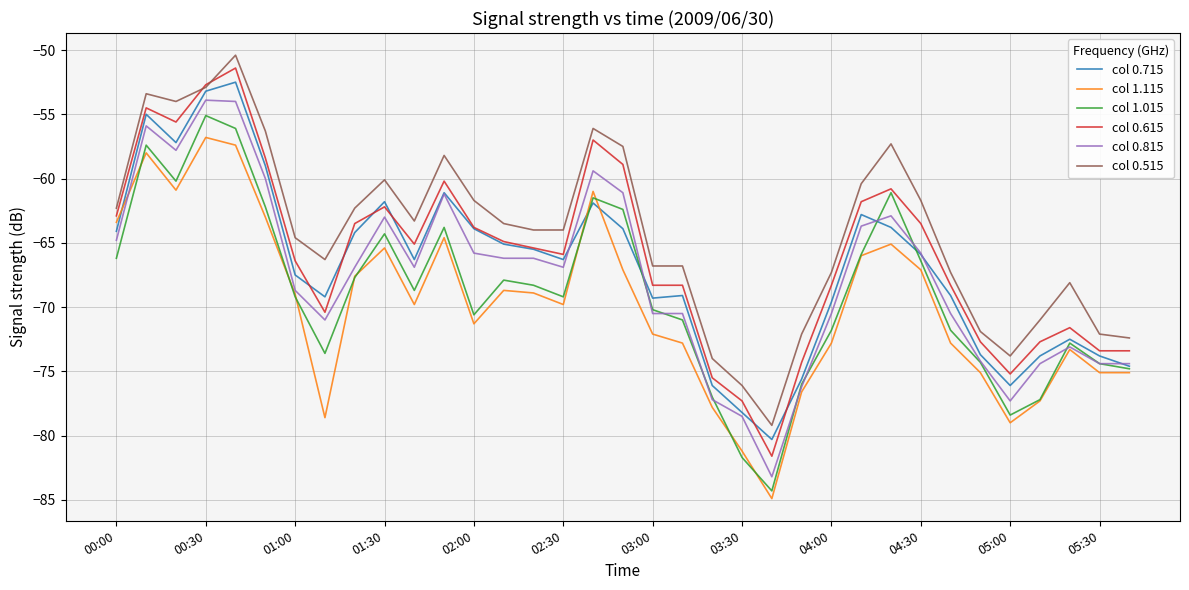

Which series has the widest spread of values?

col 0.615